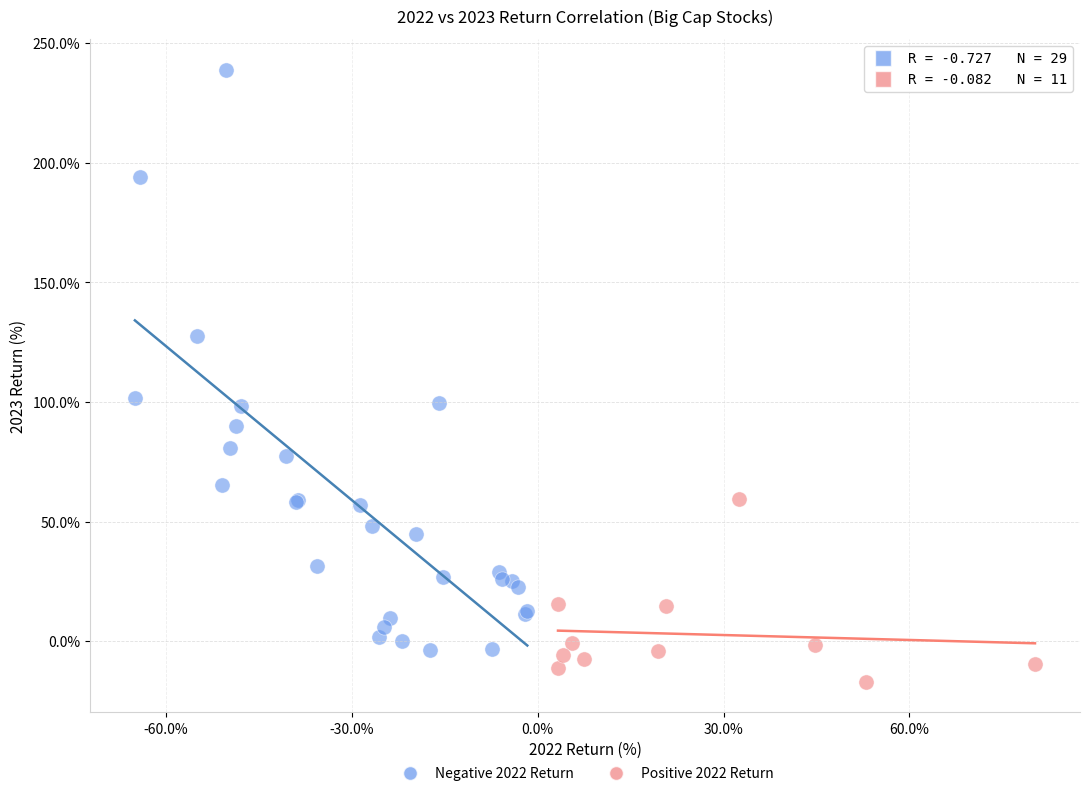

Which series reaches the minimum Y coordinate?

Positive 2022 Return